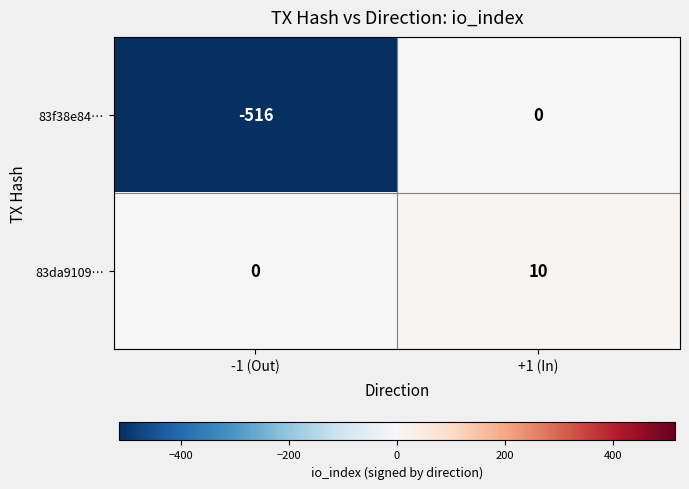

Which label corresponds to the smallest value in the chart?

-1 (Out)